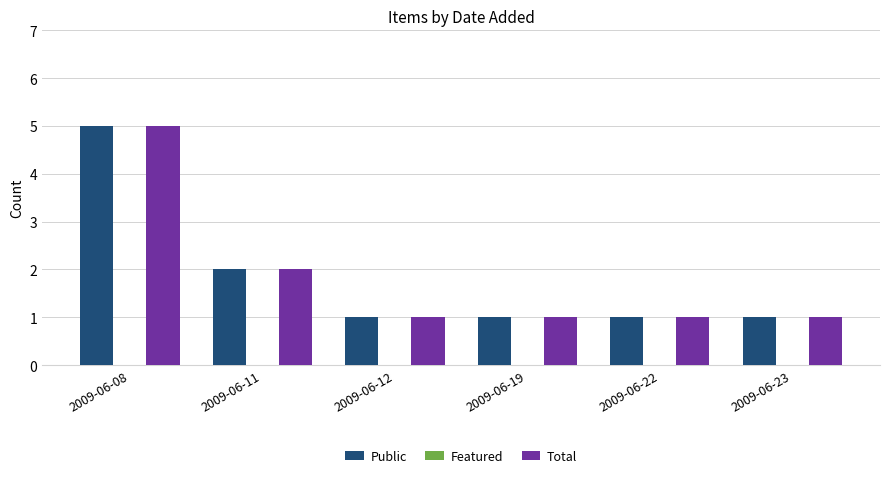

What is the value of the Public bar at the 2nd from the left?

2